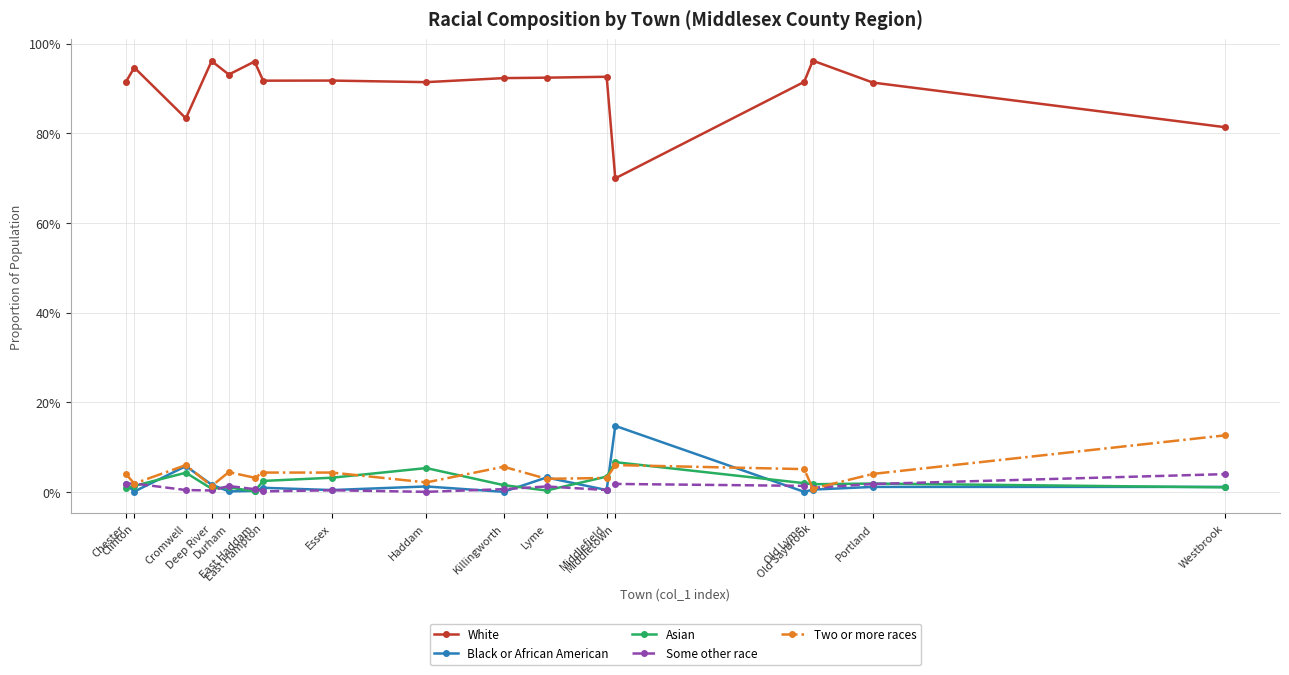

At Haddam, list the series in order from smallest to largest.

Some other race, Black or African American, Two or more races, Asian, White